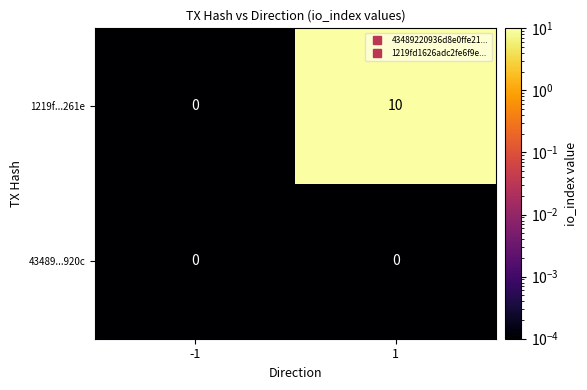

Rank the series by their average value, from lowest to highest.

43489...920c, 1219f...261e